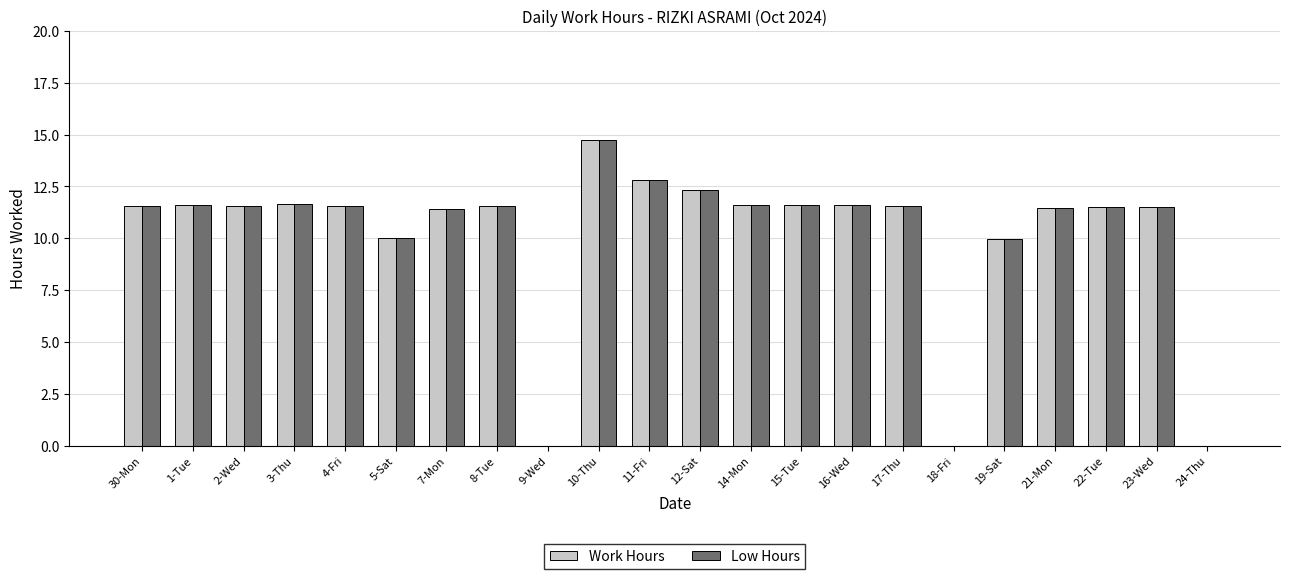

Does the chart contain stacked bars?

No